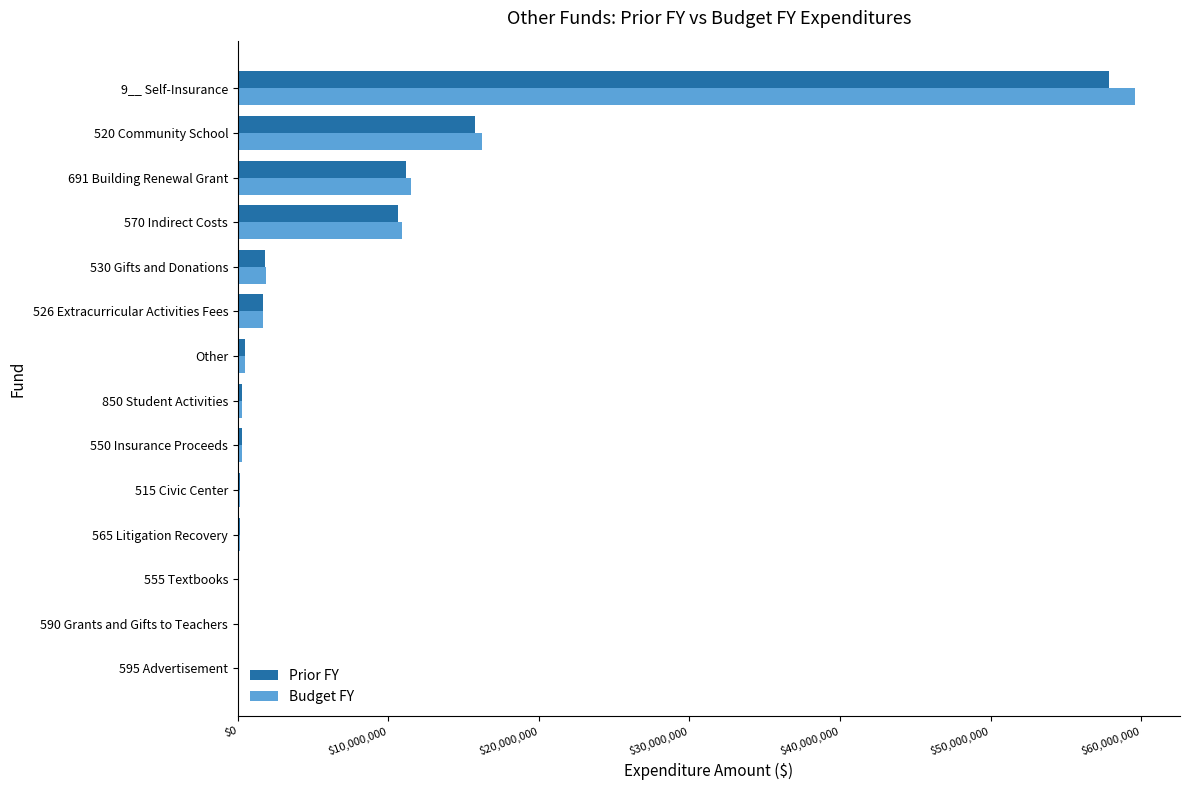

At which category is the sum across all series the highest?

9__ Self-Insurance